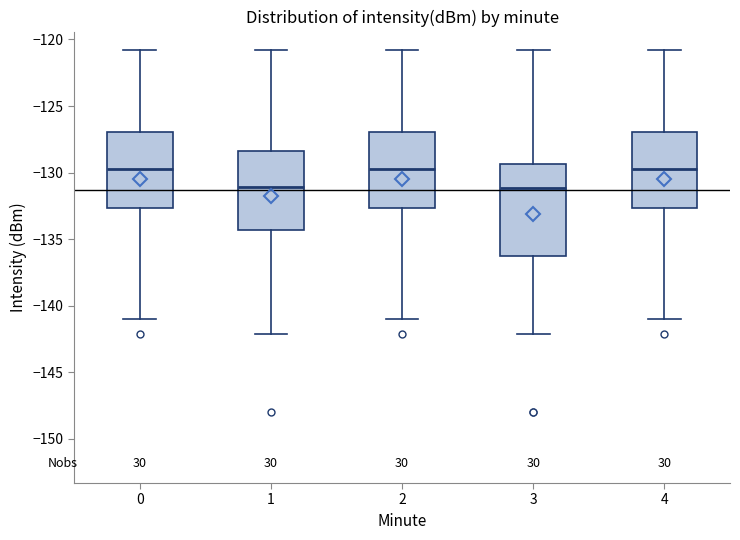

Where is the lower edge of the box at x = 4 on the y-axis? The values are not printed on the chart, so give them approximately, as read against the axis.

-132.5